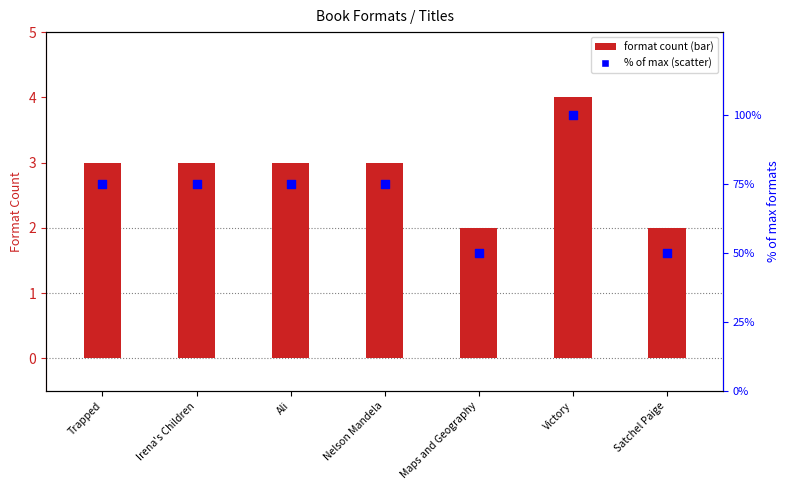

Approximately how many times larger is the value at Victory compared to Irena's Children?

1.3